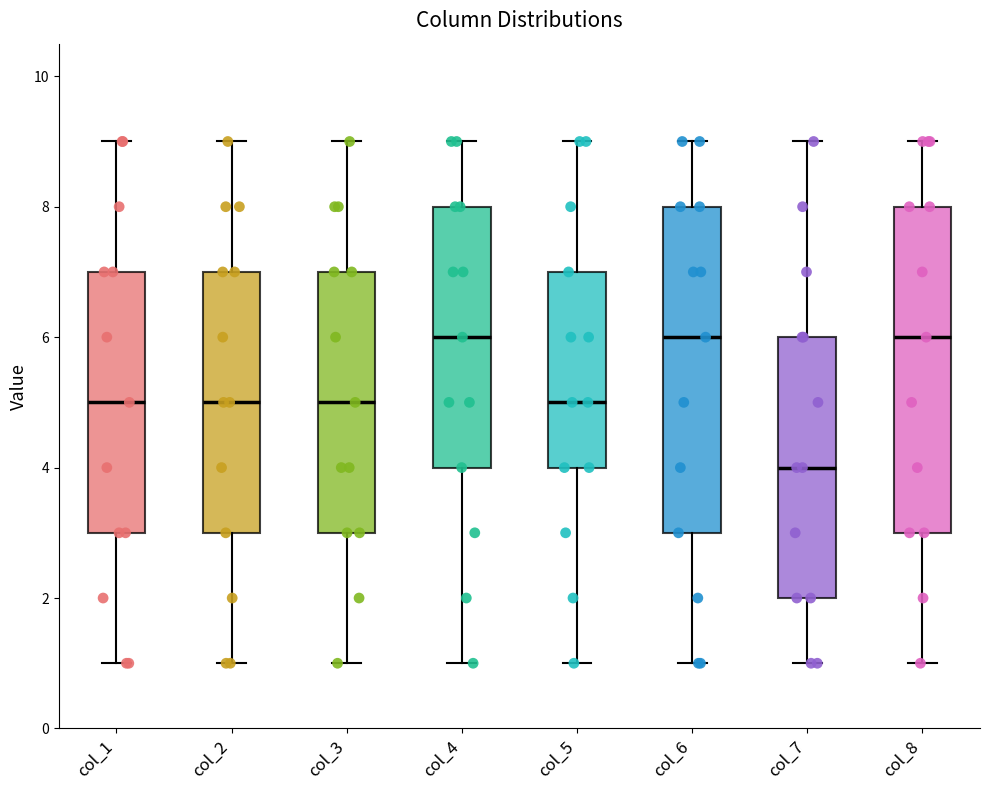

Reading left to right, read every box against the y-axis: the position of its median line, the range the box covers, and the ends of its whiskers. The values are not printed on the chart, so give them approximately, as read against the axis.

col_1: median 5, box 3 to 7, whiskers 1 to 9
col_2: median 5, box 3 to 7, whiskers 1 to 9
col_3: median 5, box 3 to 7, whiskers 1 to 9
col_4: median 6, box 4 to 8, whiskers 1 to 9
col_5: median 5, box 4 to 7, whiskers 1 to 9
col_6: median 6, box 3 to 8, whiskers 1 to 9
col_7: median 4, box 2 to 6, whiskers 1 to 9
col_8: median 6, box 3 to 8, whiskers 1 to 9